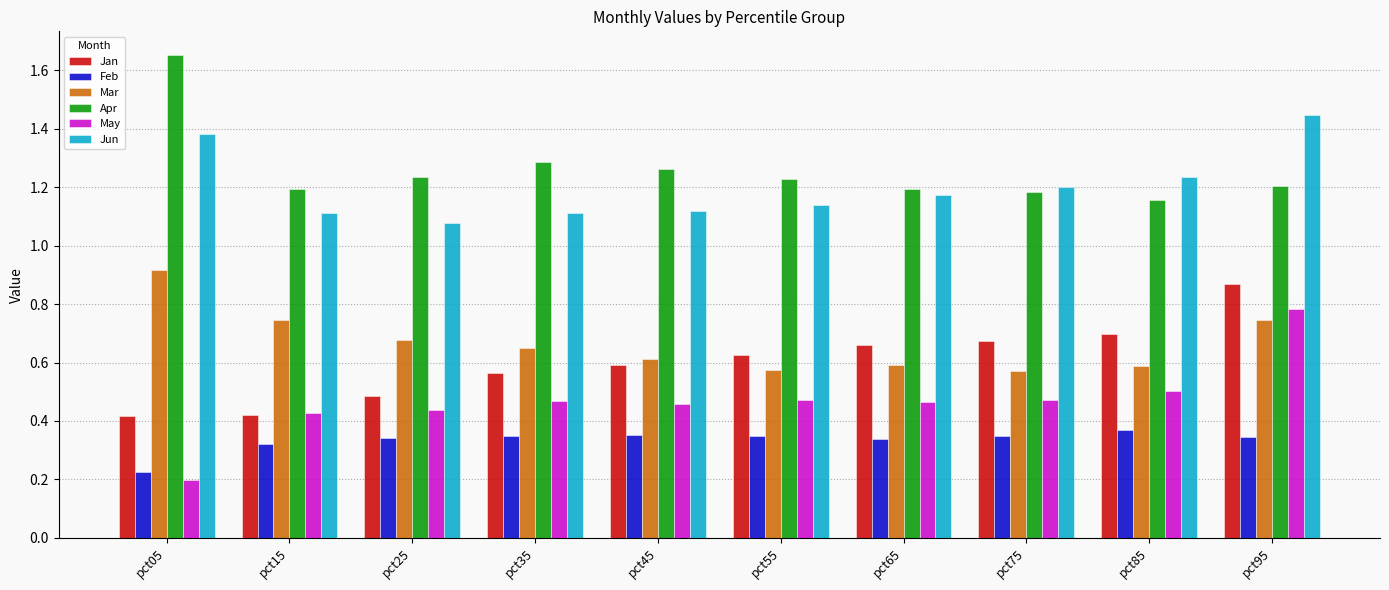

Count the Jan values in the range 0 to 1.

10